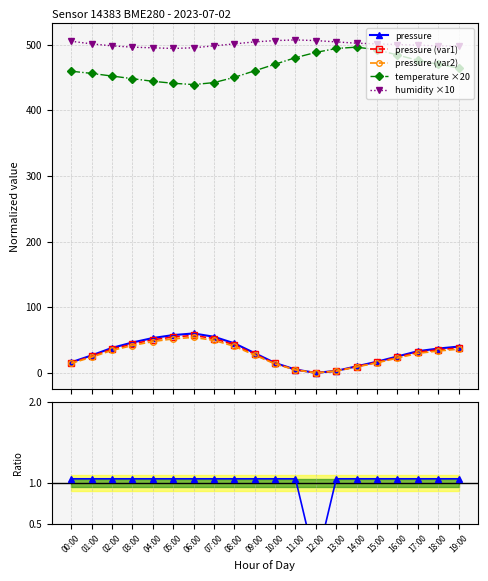

Where is the first local minimum for temperature ×20?

06:00